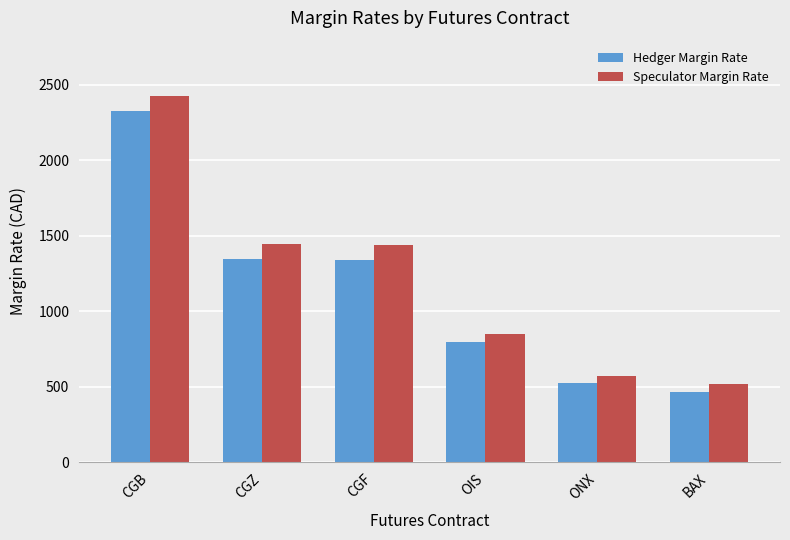

What are all the series names shown in the legend?

Hedger Margin Rate, Speculator Margin Rate